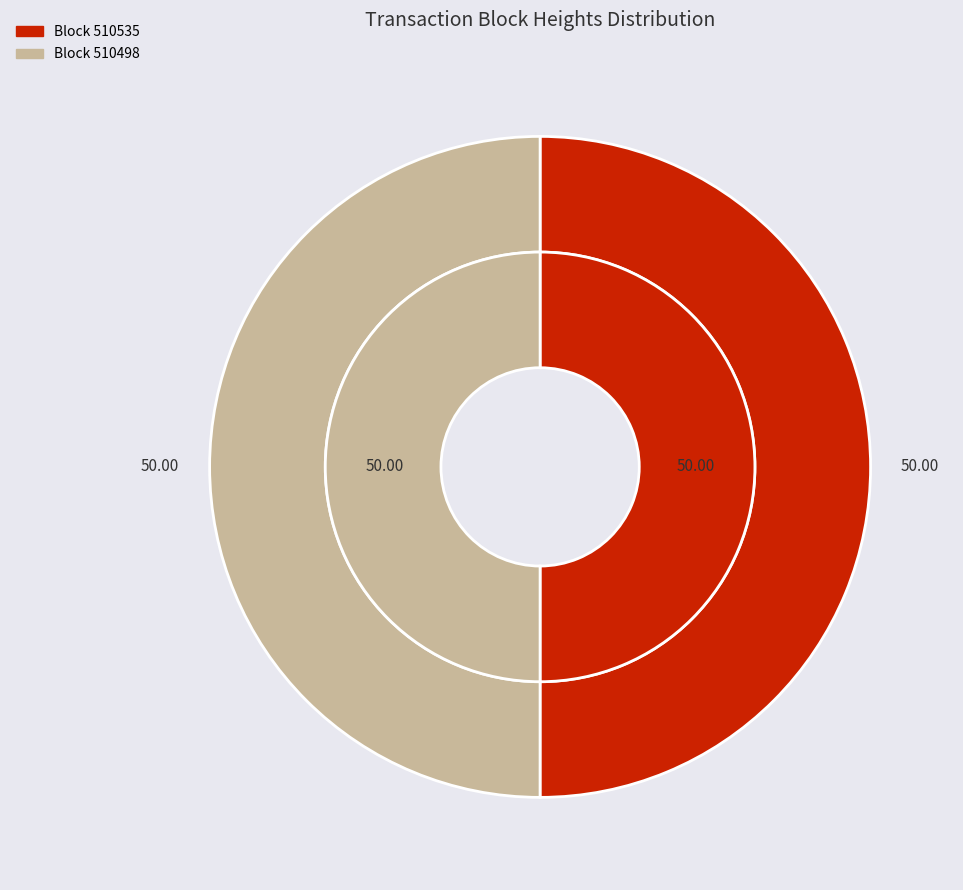

Approximately how many times larger is the value at 510535 compared to 510498?

1.0